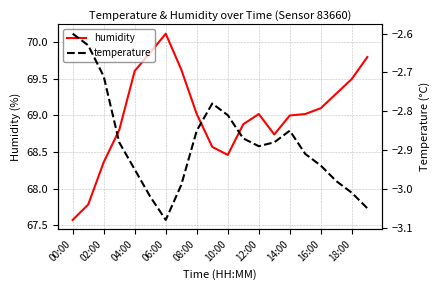

Rank the series by their maximum value, from lowest to highest.

temperature, humidity